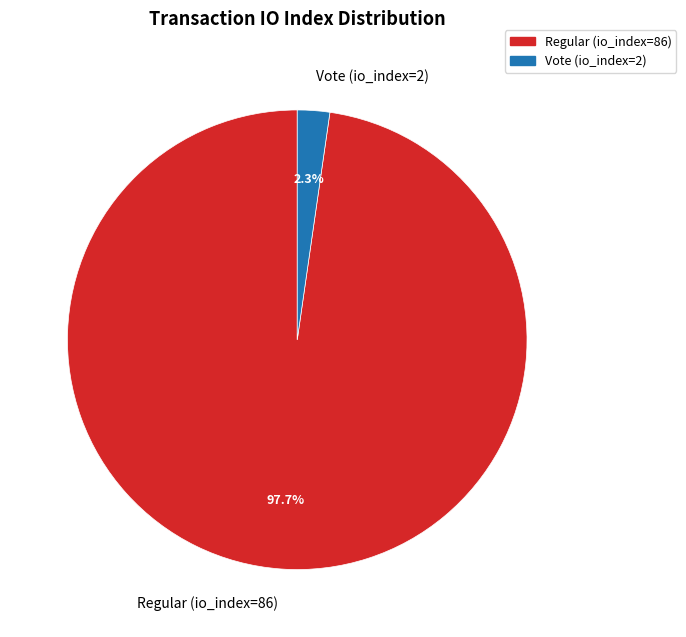

Between Vote (io_index=2) and Regular (io_index=86), which is larger?

Regular (io_index=86)